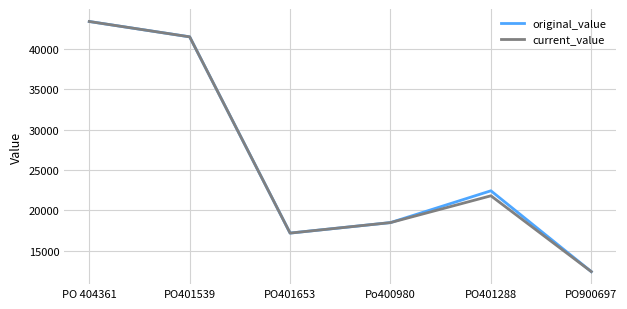

What is the maximum value shown in the chart?

43399.0